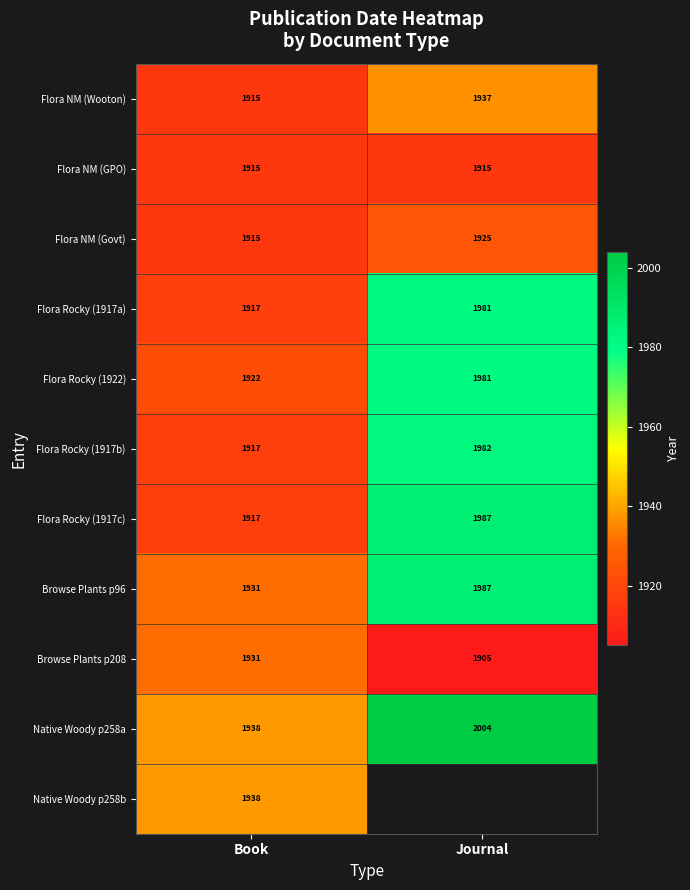

What is the difference between the Flora NM (Govt) values at Book and Journal?

10